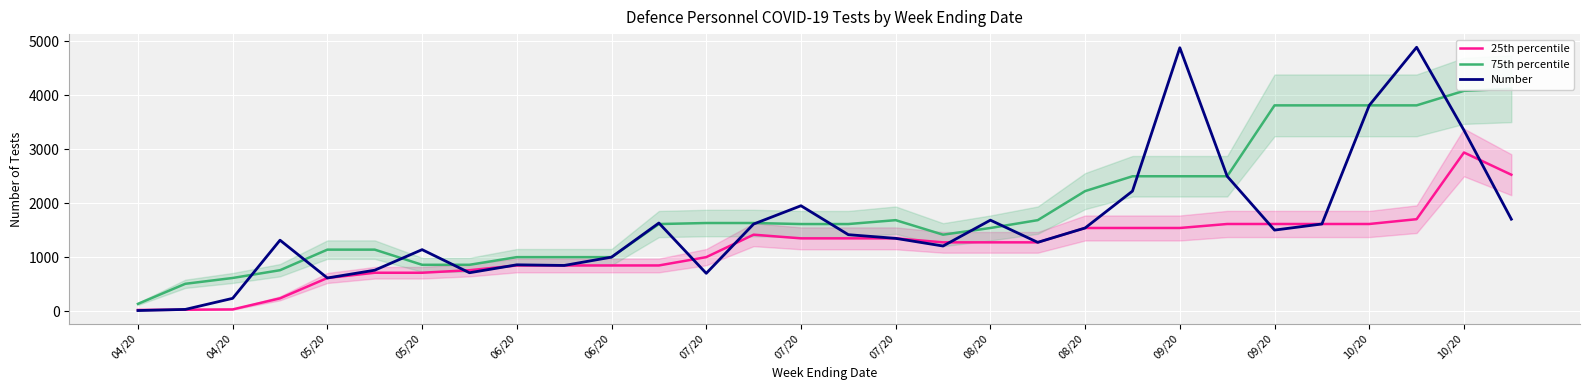

Is it true that Number equals 1688.0 at 08/20?

True